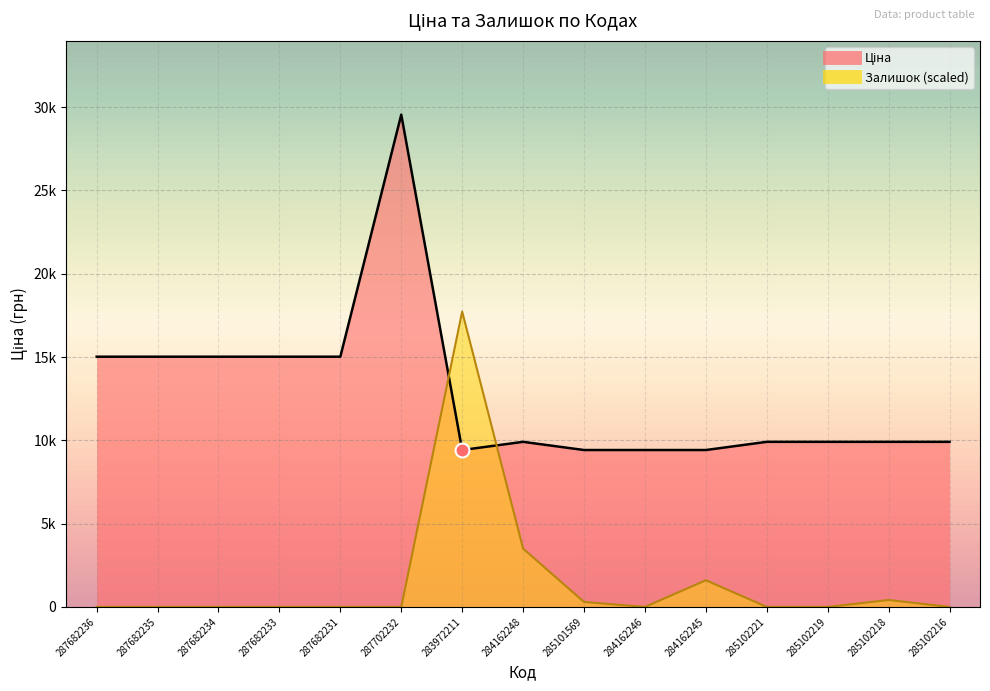

What is the label of the 14th point from the right?

287682235